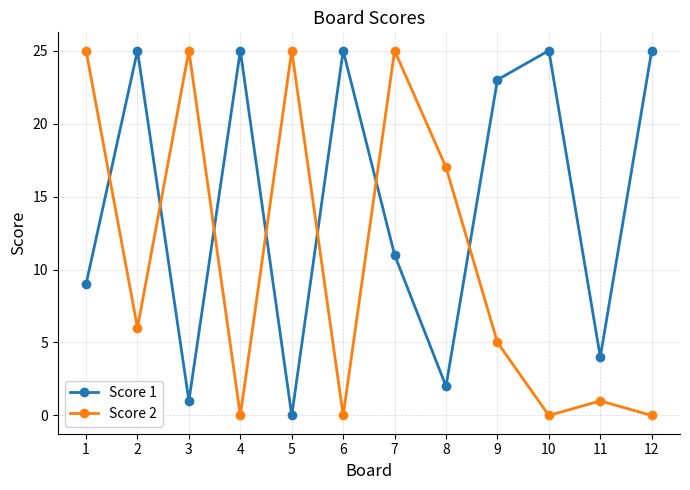

True or false: Score 1 has a value of 34 at 10.

False